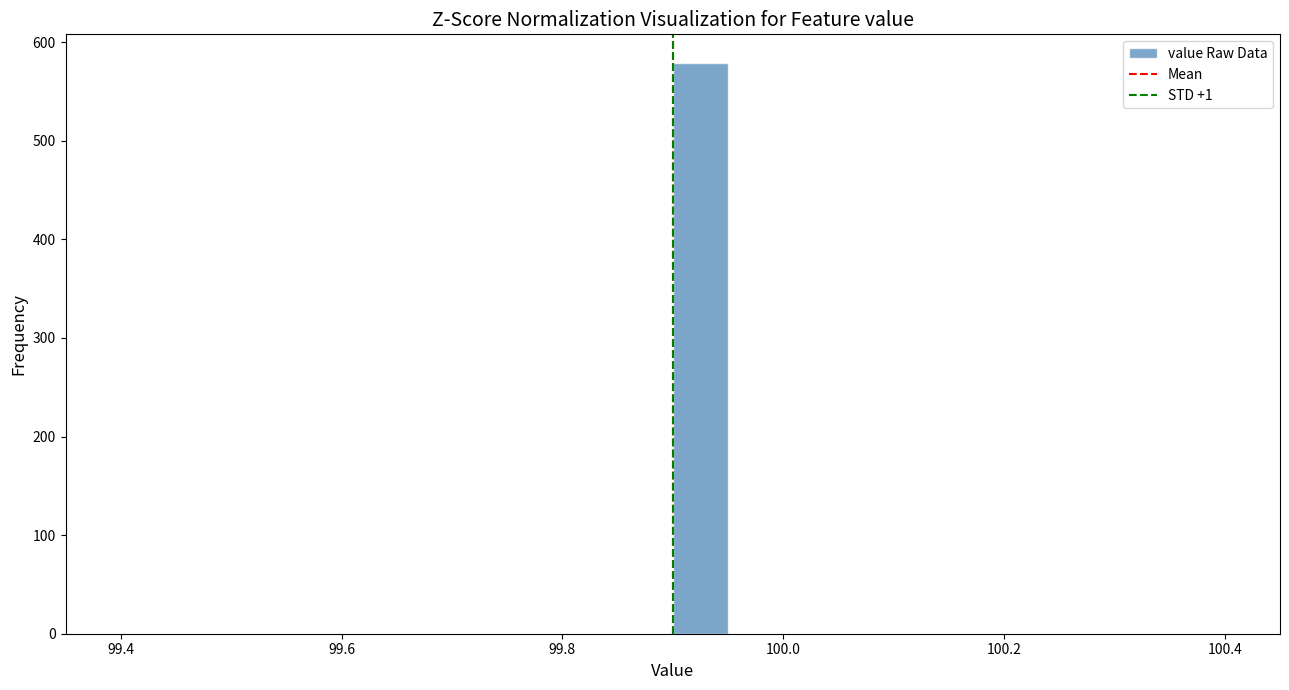

Around what value on the x-axis is the tallest bar? Give the approximate position of its centre, as read against the axis.

99.92